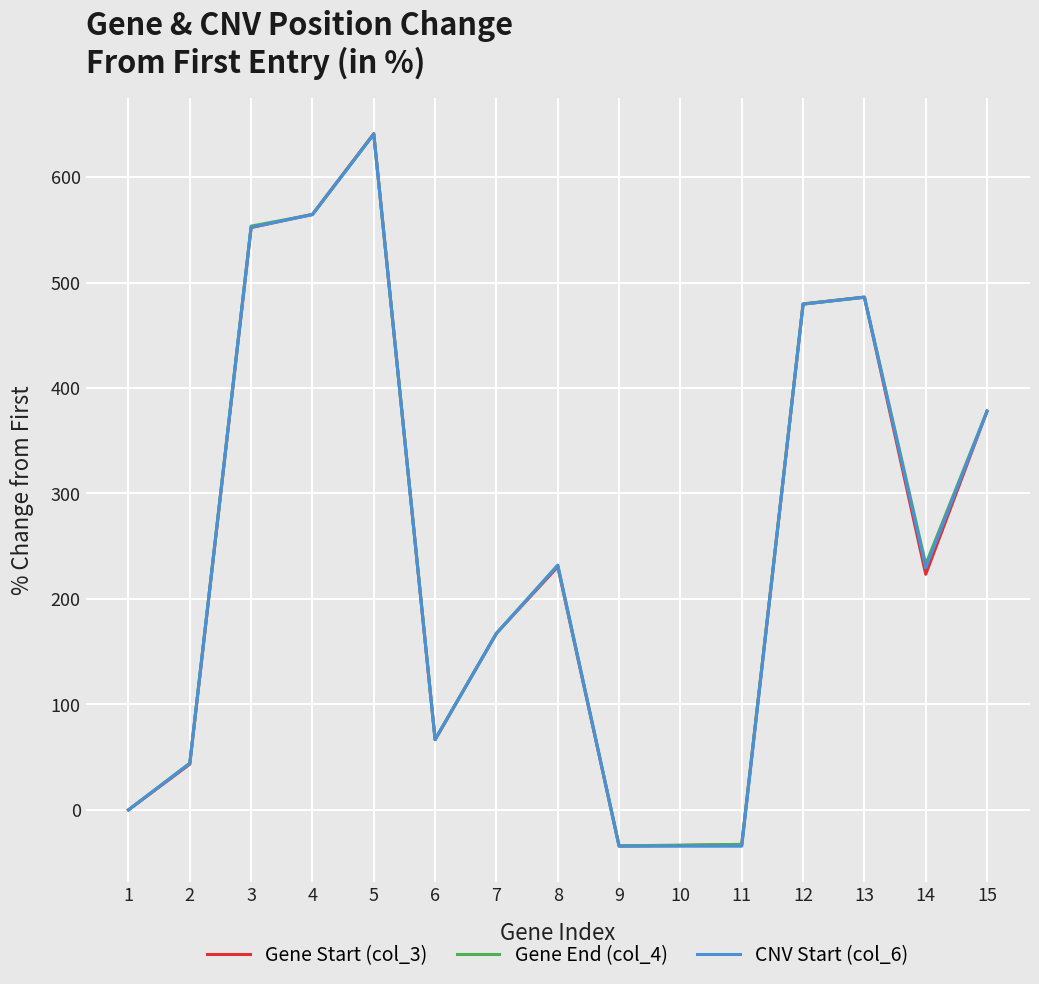

Does the chart display data point markers on the line(s)?

No